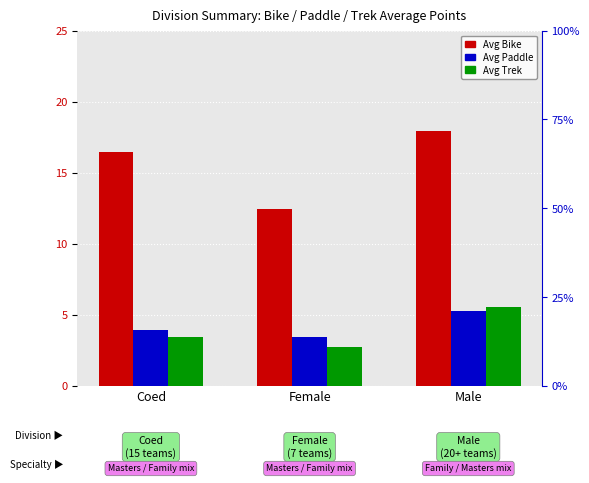

Are the bars horizontal?

No